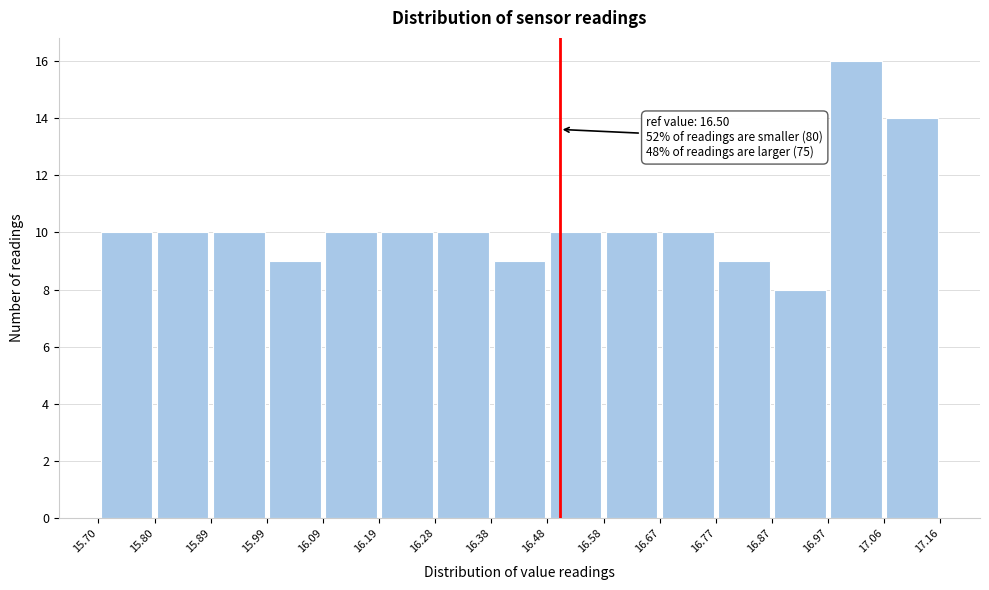

Over which range of the x-axis is the bar tallest?

16.97 to 17.06